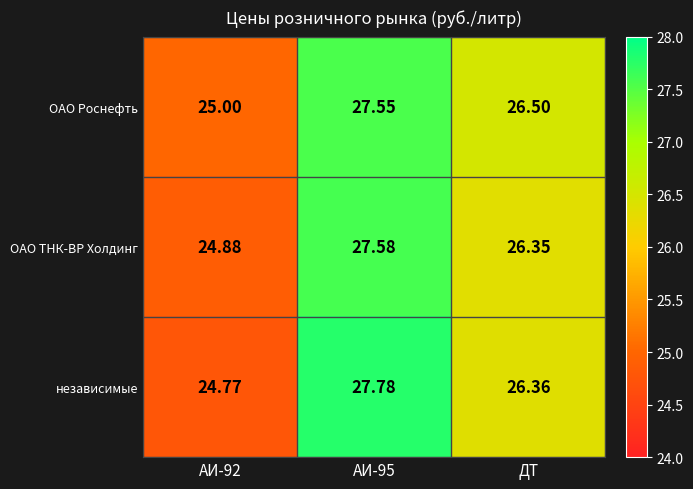

Which series has the largest total across all categories?

ОАО Роснефть